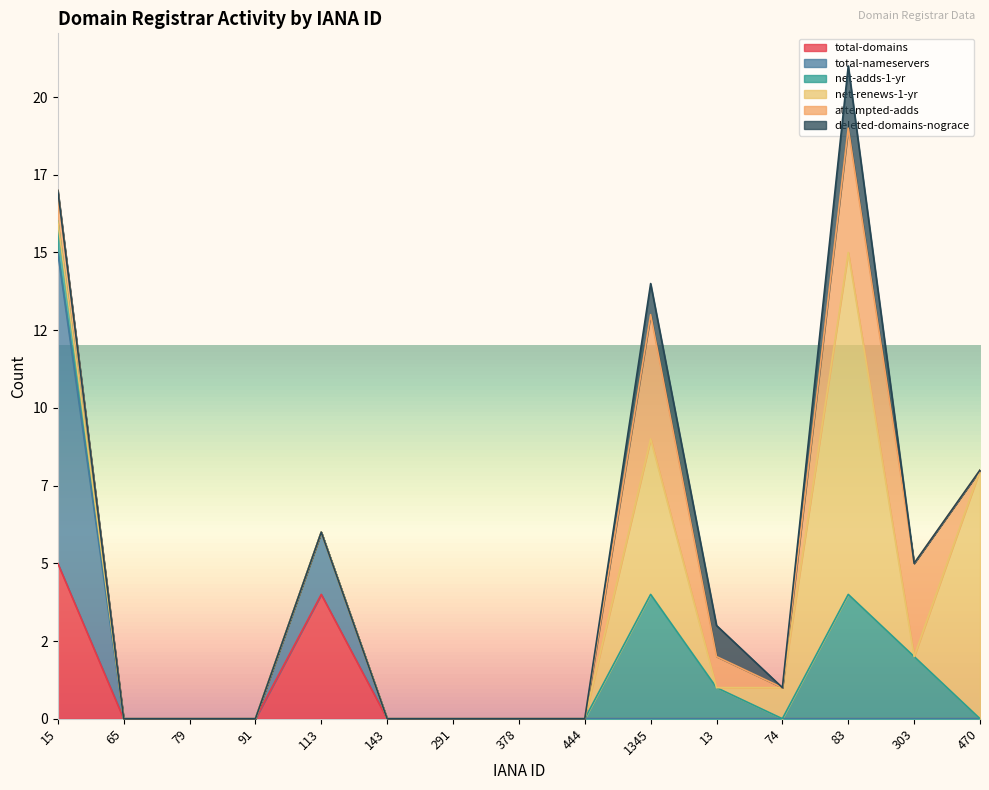

Which series has the largest total across all categories?

net-renews-1-yr